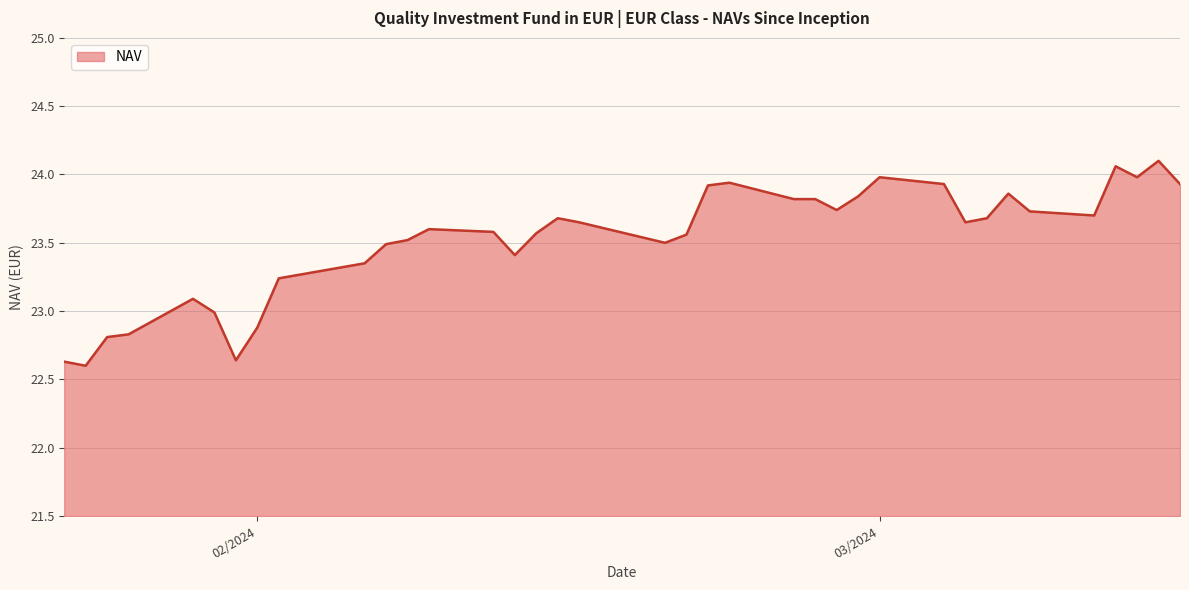

What is the difference between the maximum and minimum values?

1.5